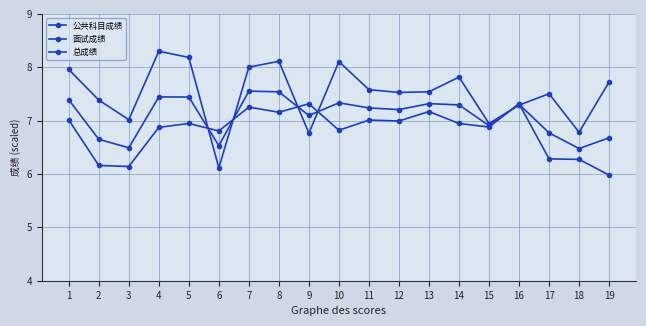

Is it true that 公共科目成绩 equals 6.2 at 2?

True